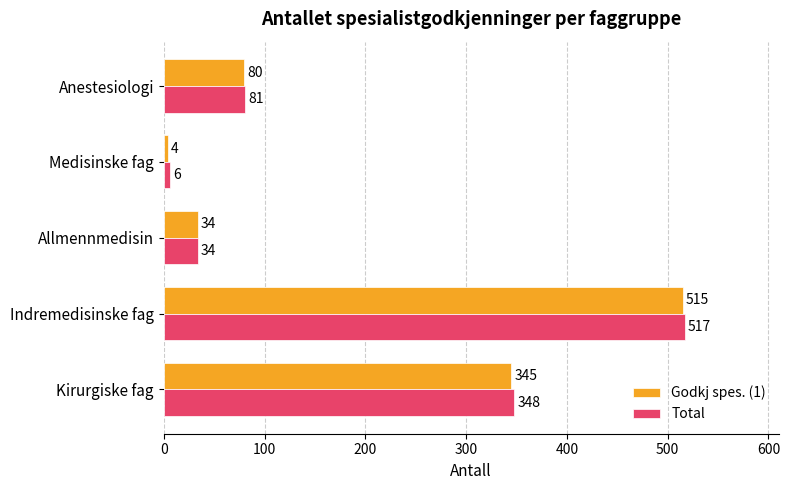

At which label does Godkj spes. (1) reach its peak?

Indremedisinske fag